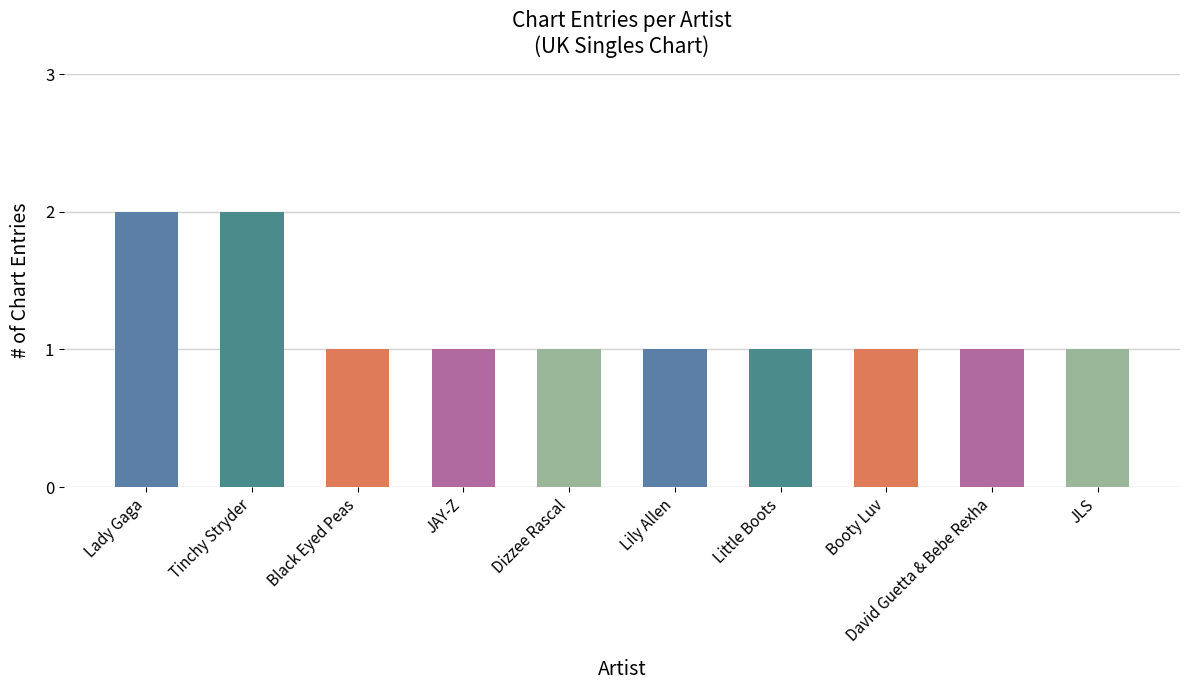

Approximately how many times larger is the value at Booty Luv compared to Lily Allen?

1.0